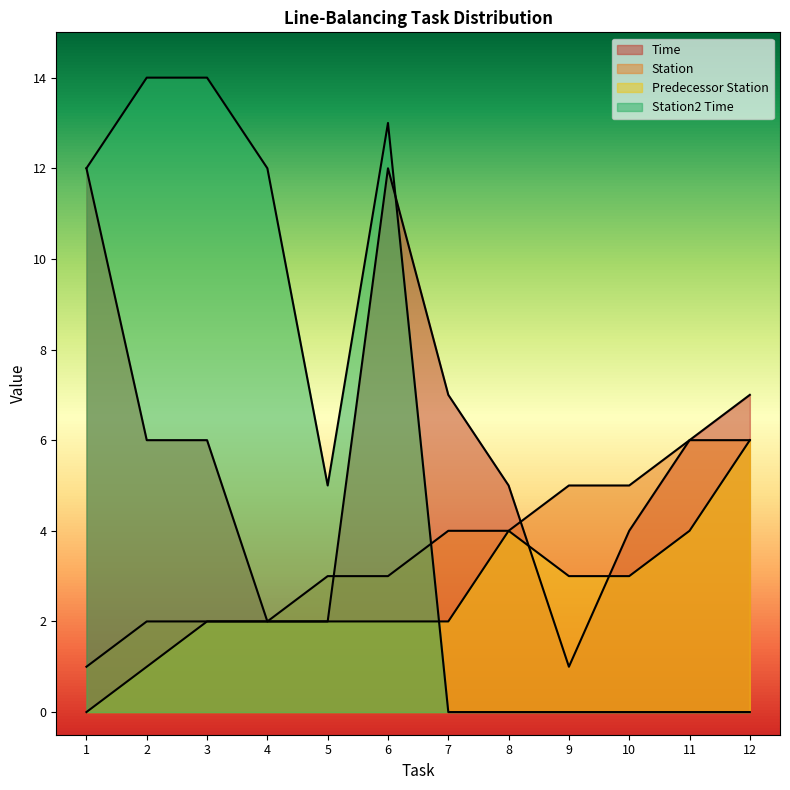

Is the value of Station at 10 greater than the value of Predecessor Station at 11?

Yes